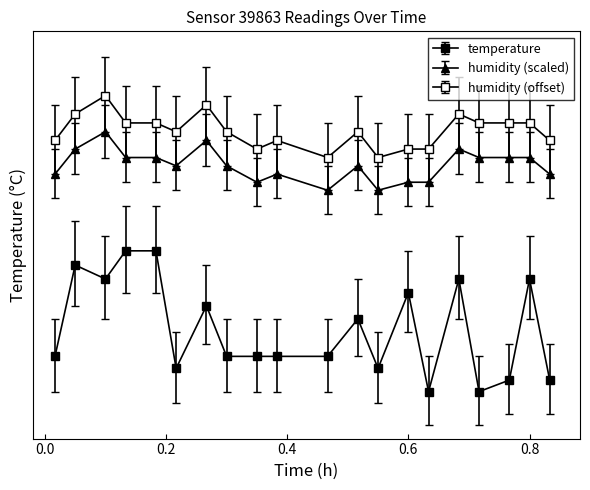

What is the average value of the temperature series?

-4.8